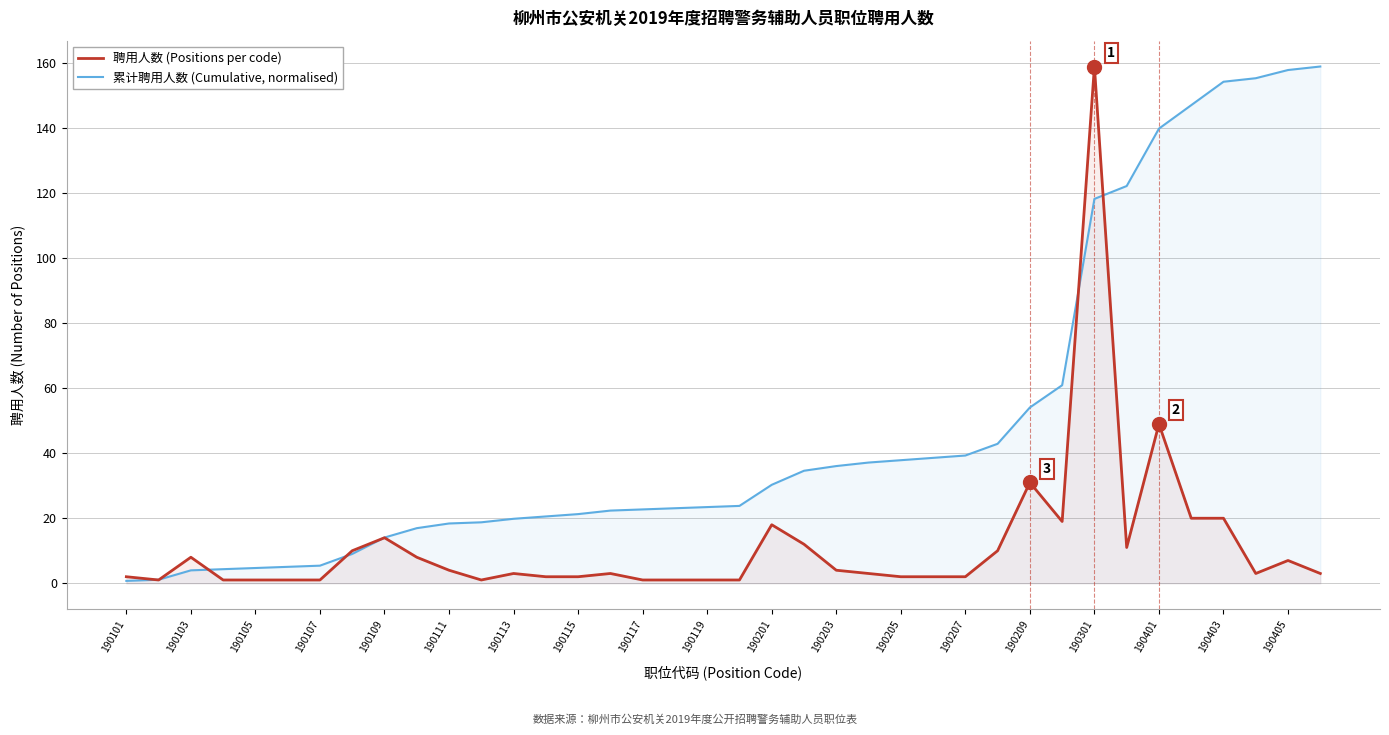

Where is the first local maximum for 聘用人数 (Positions per code)?

190103